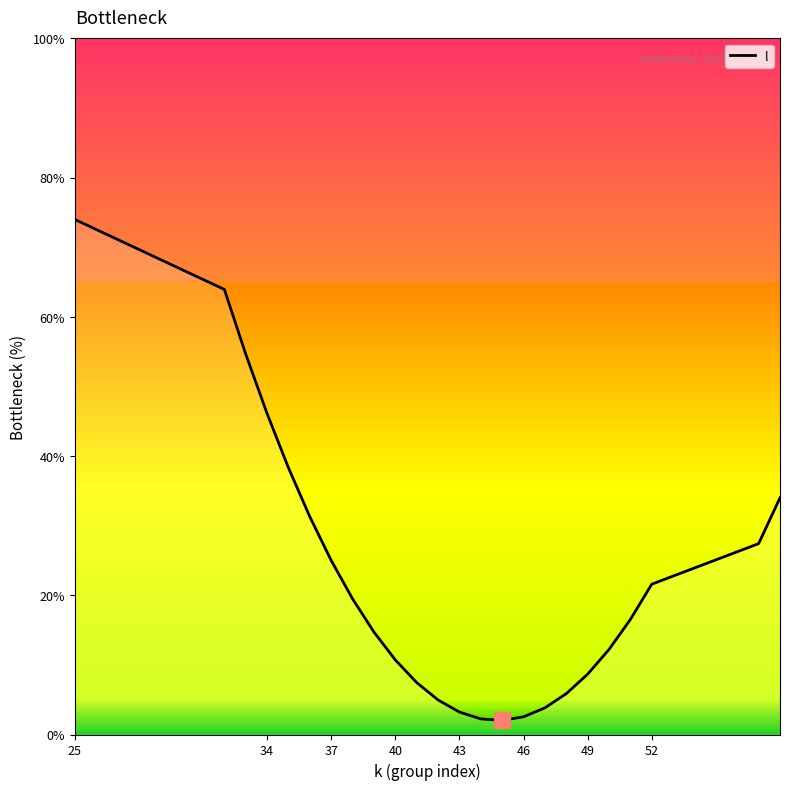

How many distinct data groups are displayed?

1